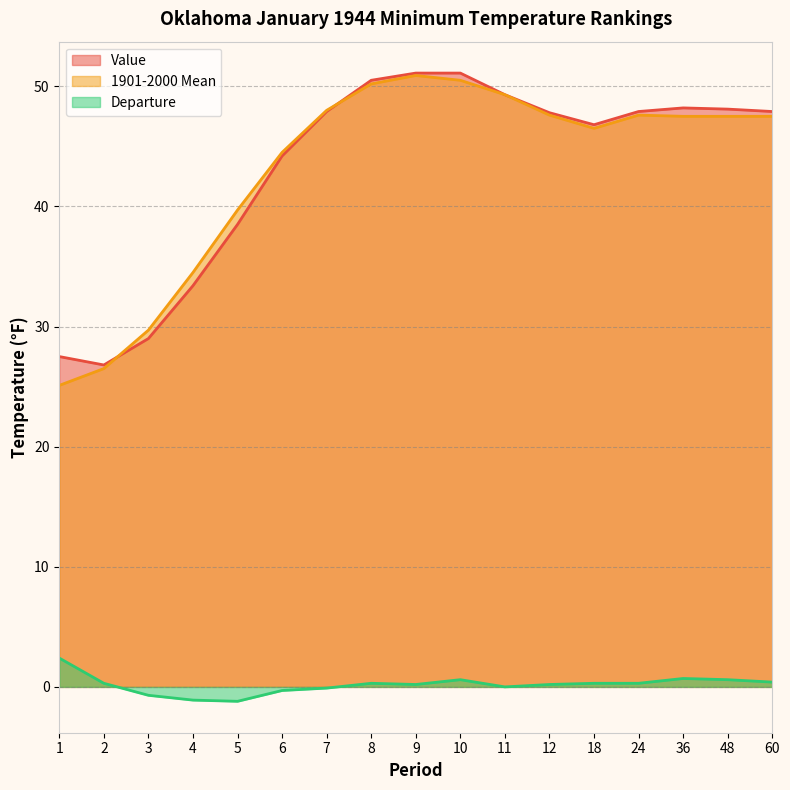

What is the highest value of the Value series?

51.1